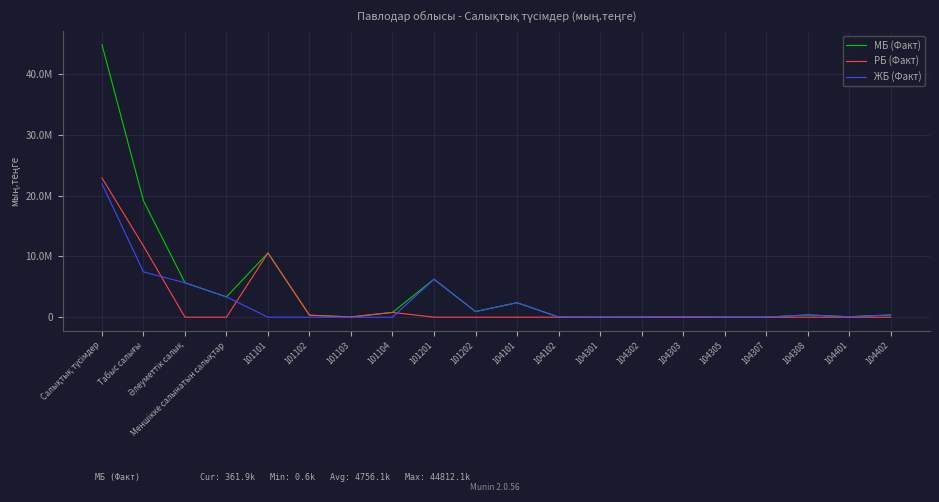

True or false: ЖБ (Факт) and МБ (Факт) cross at least once.

False